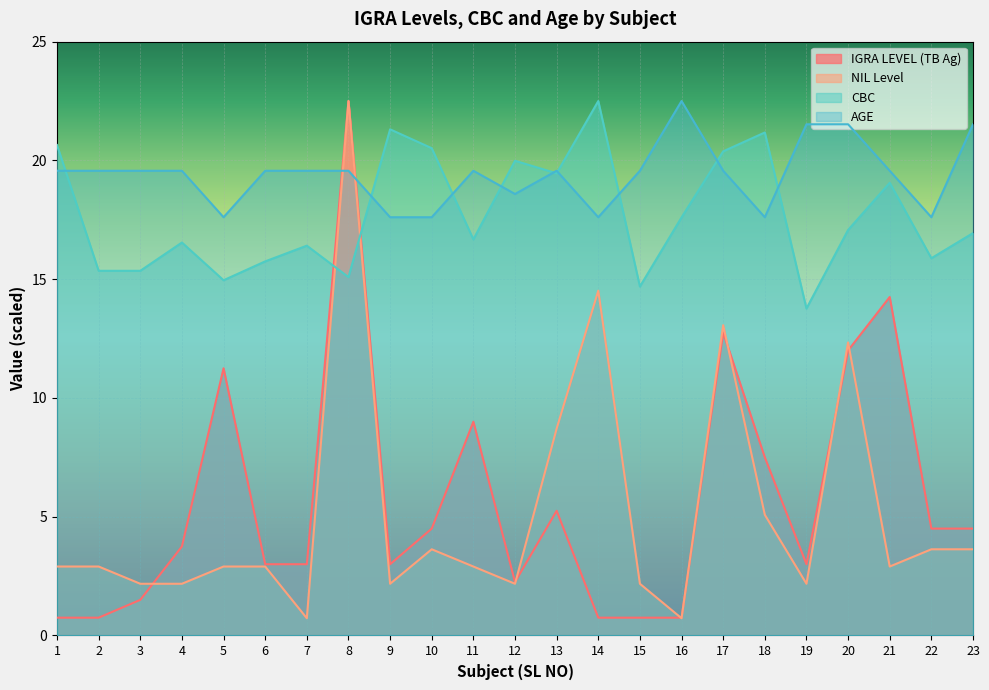

At which category does the chart reach its minimum across all series?

7